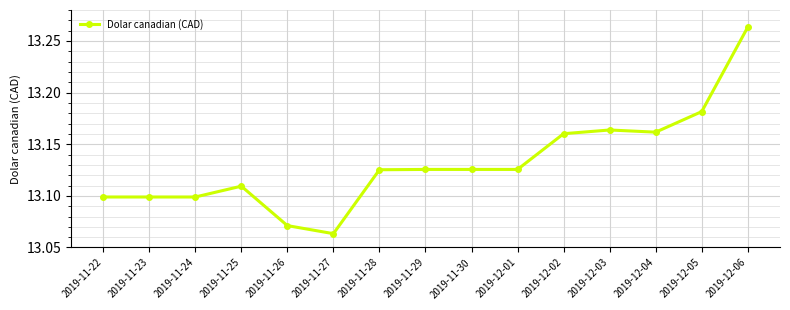

Between 2019-11-27 and 2019-11-22, which is larger?

2019-11-22